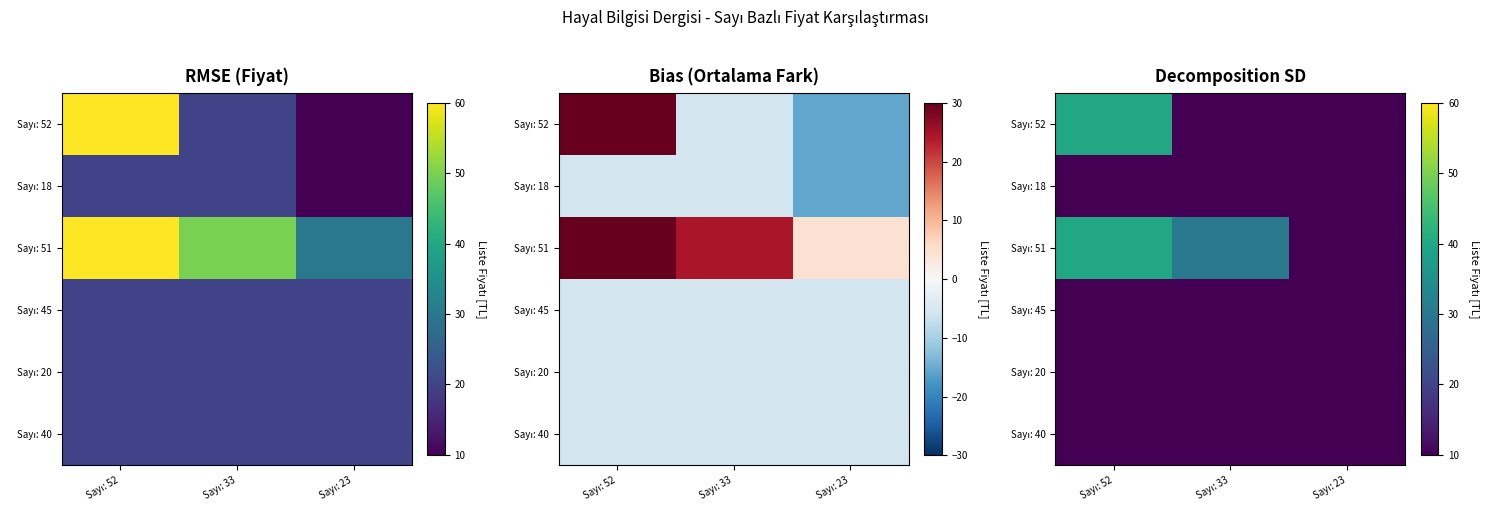

How many series are shown in this chart?

6